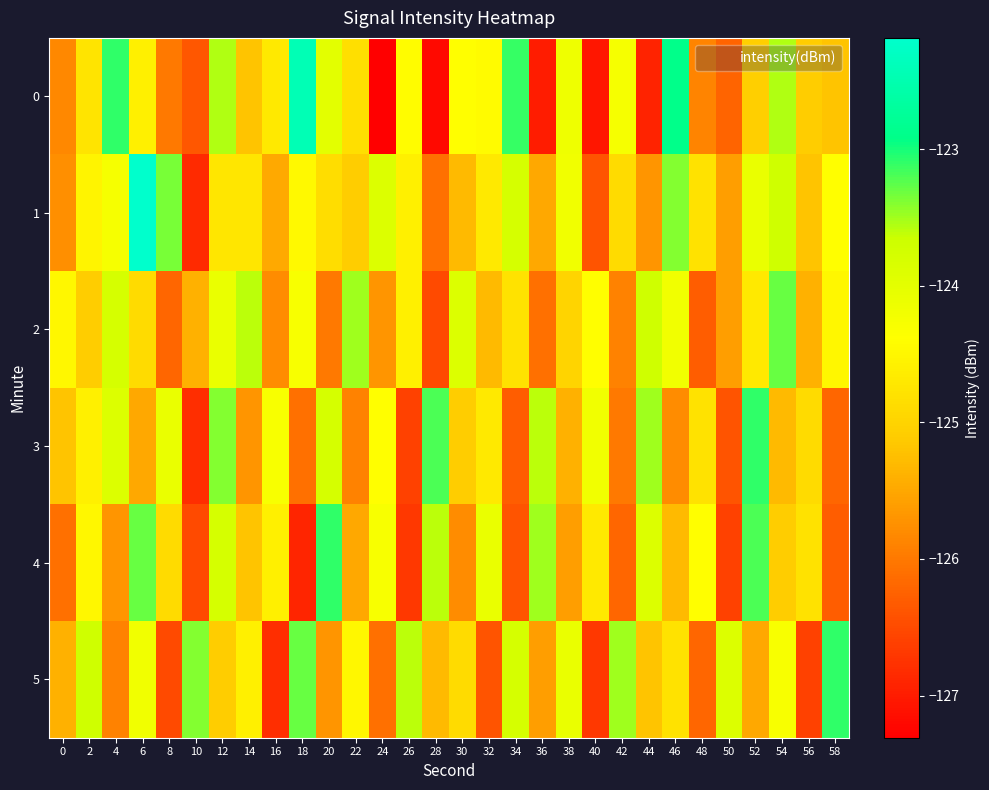

Which category has the highest value across all series?

6